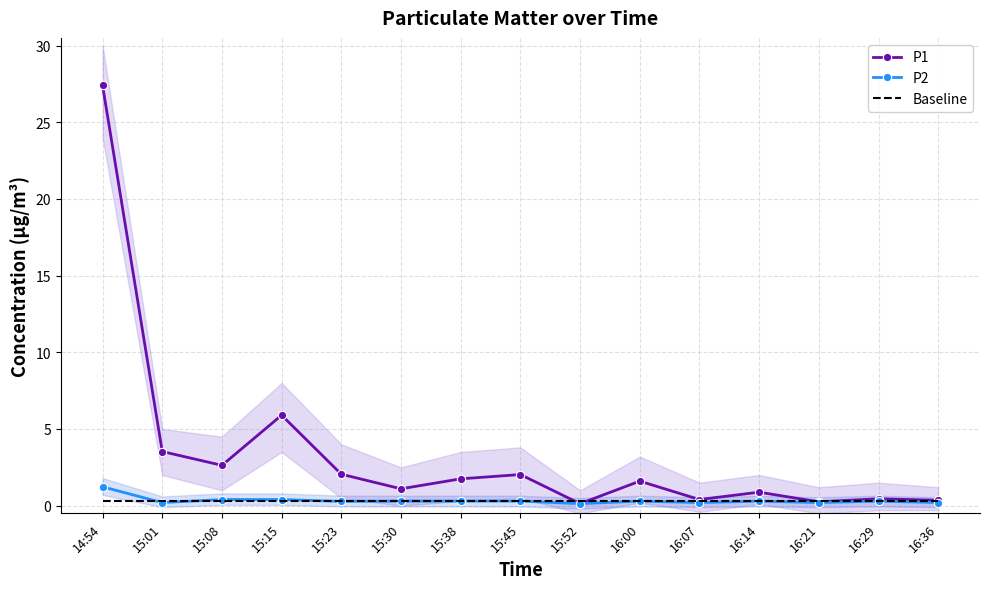

Between which two adjacent categories do P1 and Baseline first intersect?

15:45 and 15:52